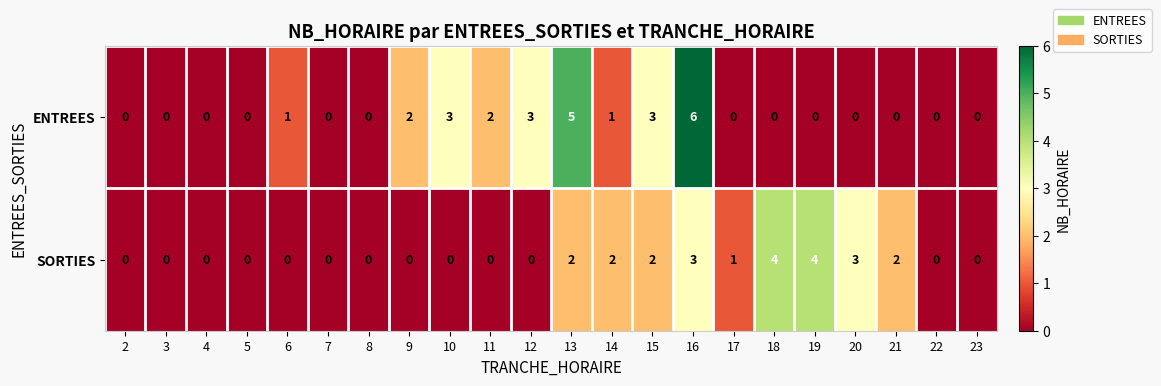

Rank the series by their average value, from lowest to highest.

SORTIES, ENTREES